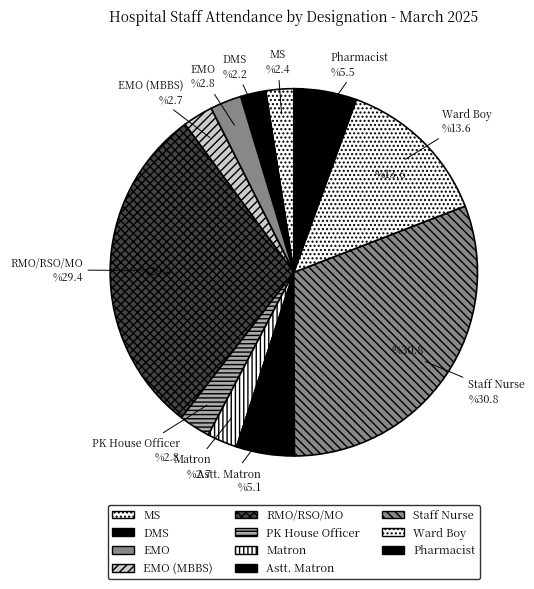

Which category has the biggest portion of the pie?

Staff Nurse